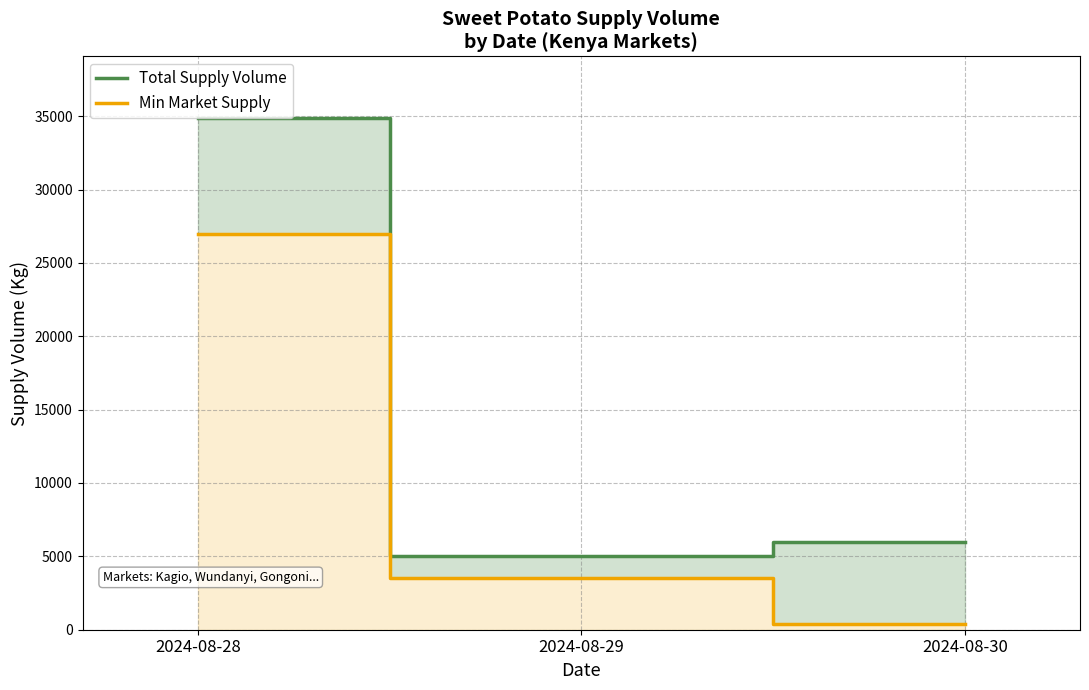

What is the total value across all series at 2024-08-30?

6350